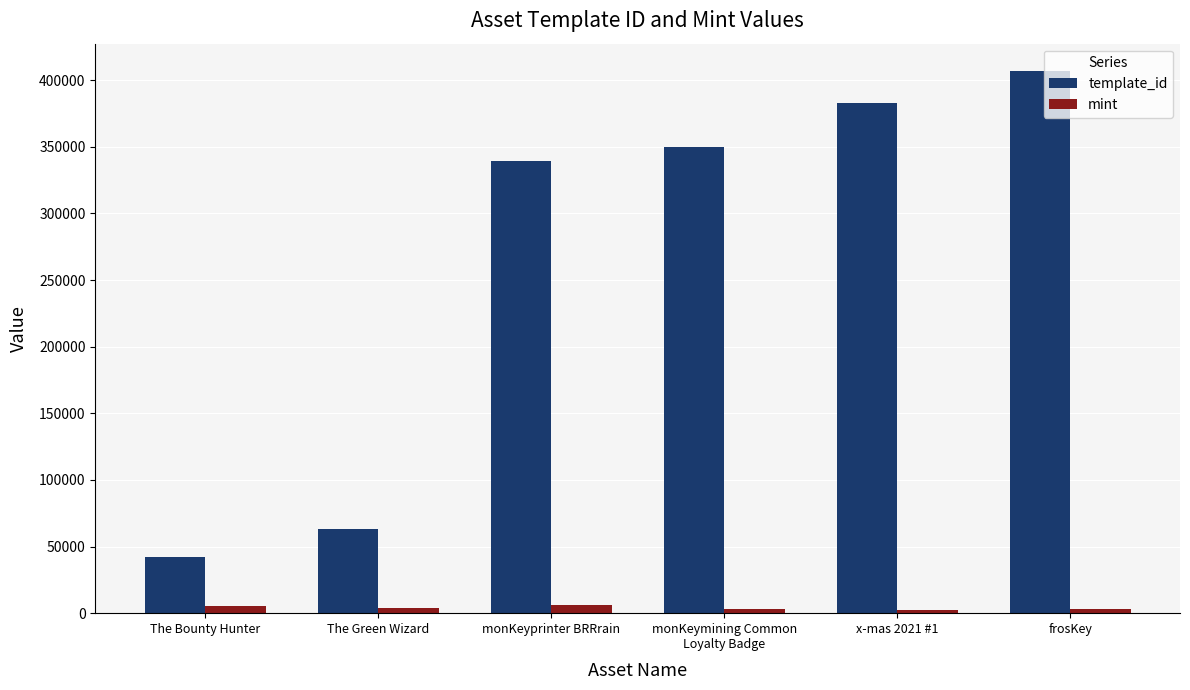

List the series in order of their overall mean, lowest first.

mint, template_id